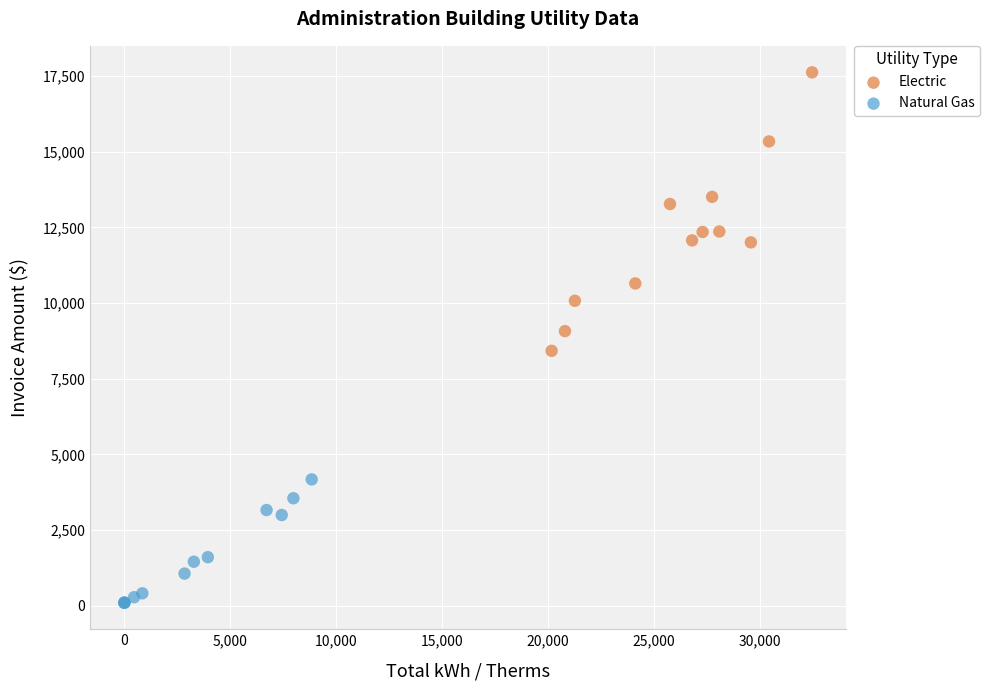

Which series has the largest Y range (max minus min)?

Electric